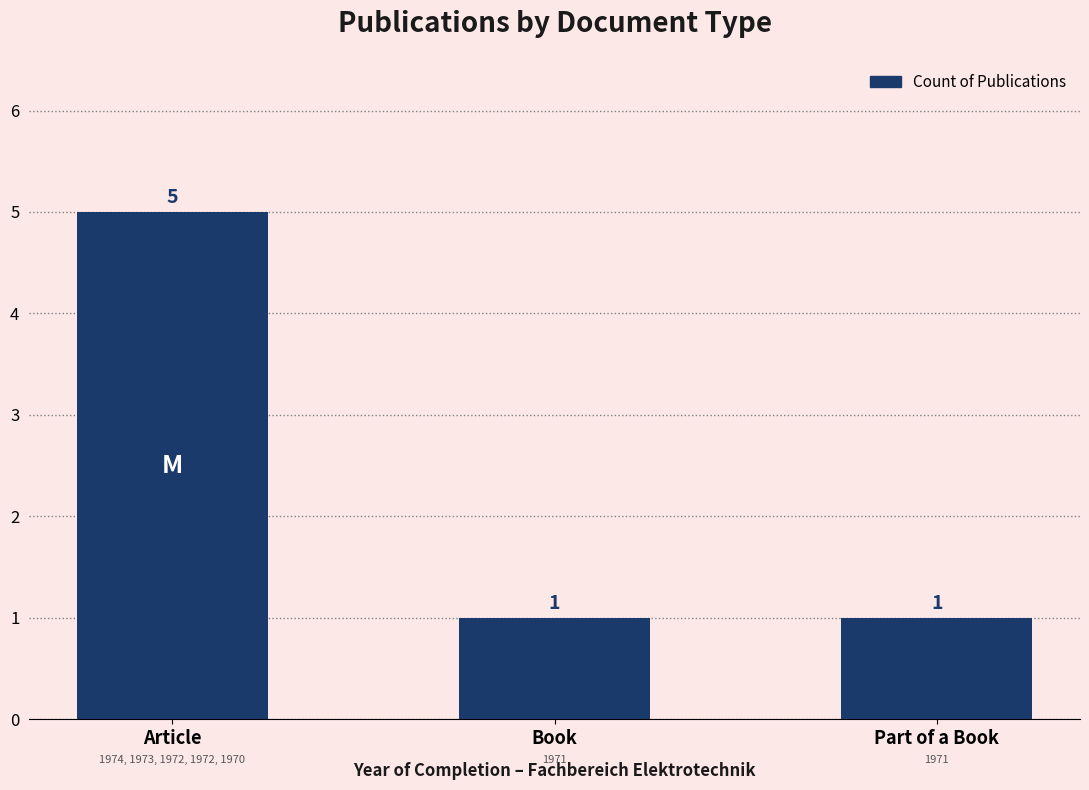

True or false: the data shows 2 at Part of a Book.

False